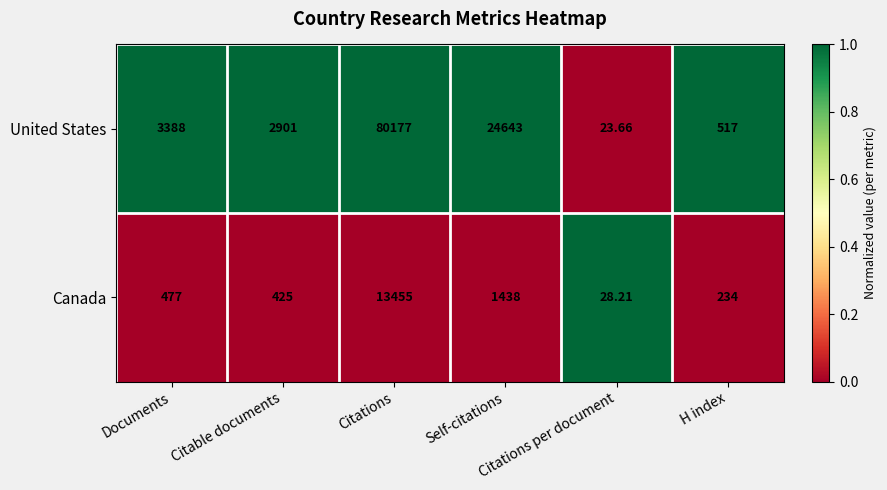

Which series has the widest spread of values?

United States